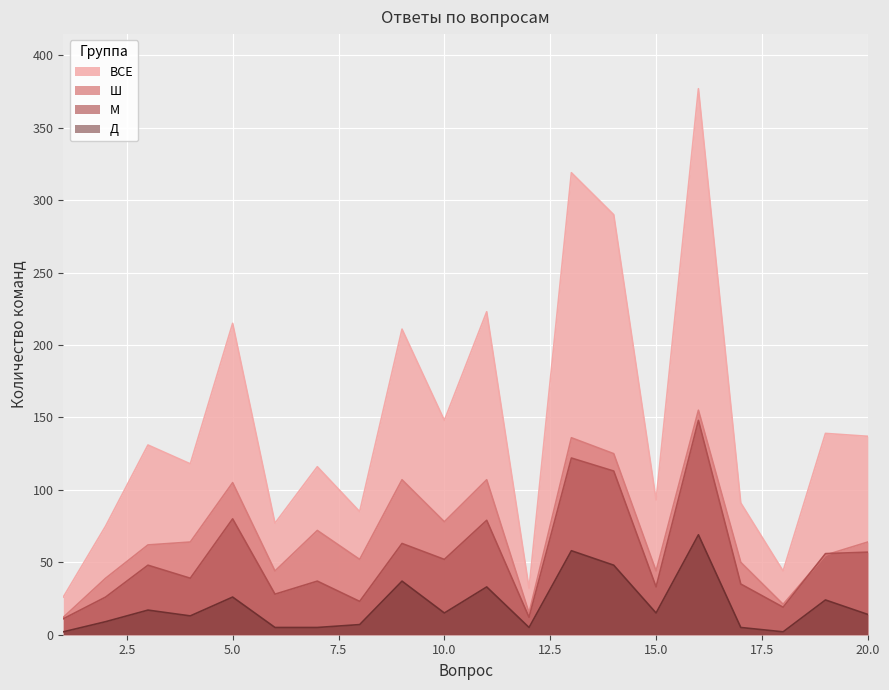

True or false: Д has more than 1 points higher than both neighbors.

True